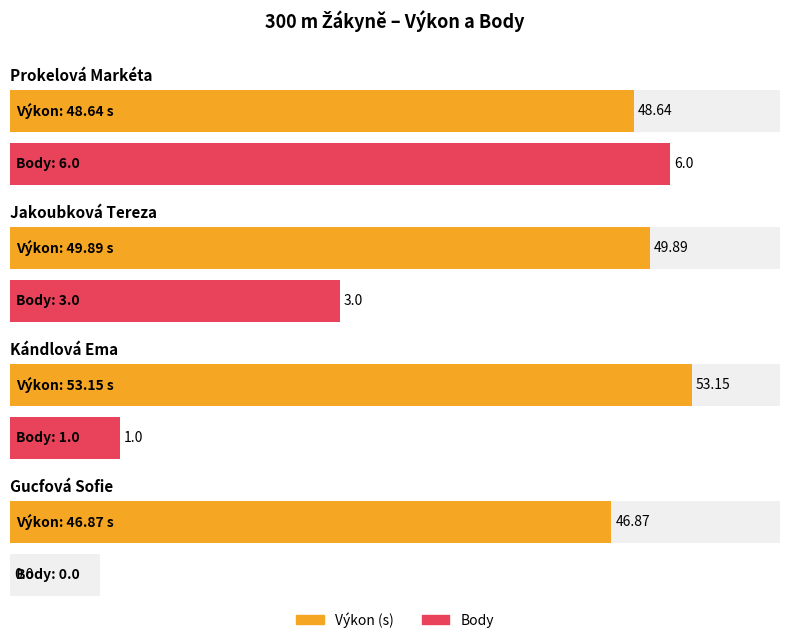

At which label does Body first exceed 3?

Prokelová Markéta